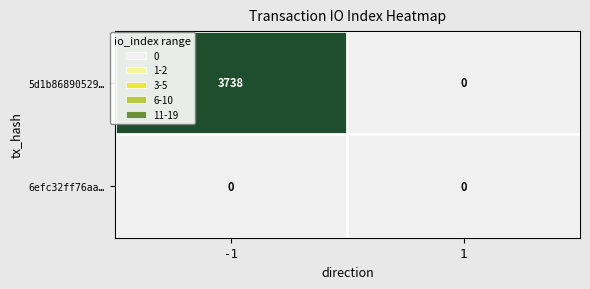

True or false: 5d1b86890529… has a value of 3738 at -1.

True